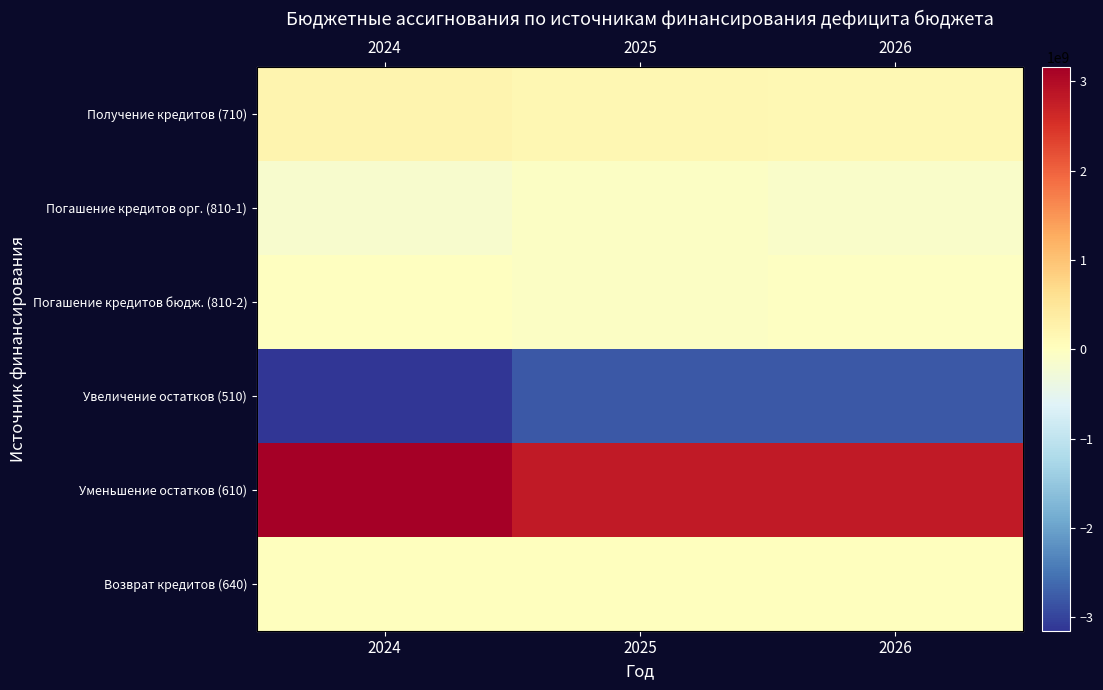

What is the sum of all Уменьшение остатков (610) values?

8788796566.7